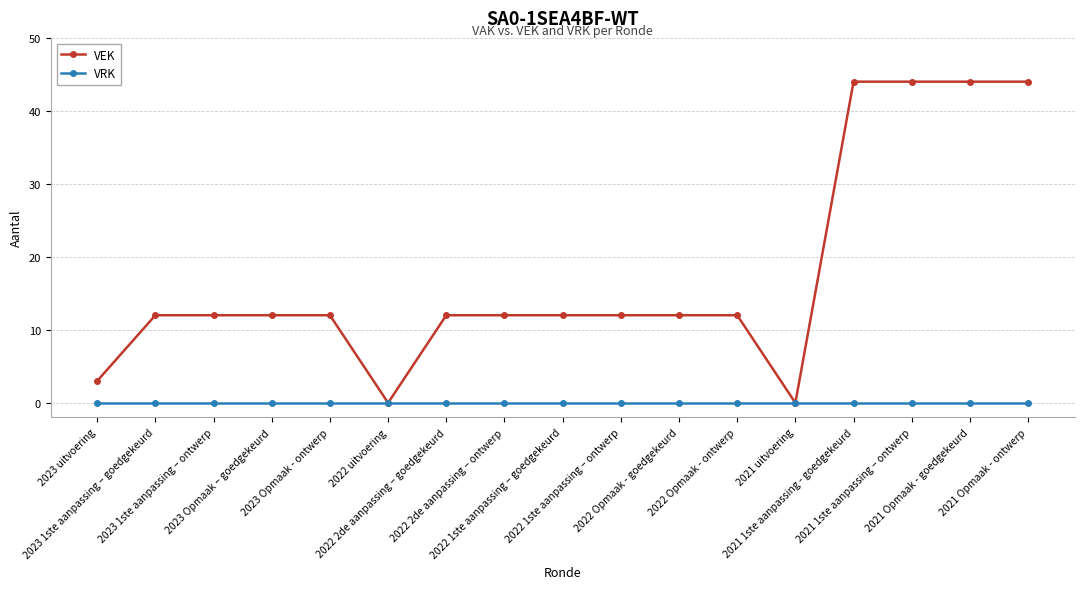

Reading right to left, transcribe all the data shown in this chart.

VEK: 44	44	44	44	0	12	12	12	12	12	12	0	12	12	12	12	3
VRK: 0	0	0	0	0	0	0	0	0	0	0	0	0	0	0	0	0